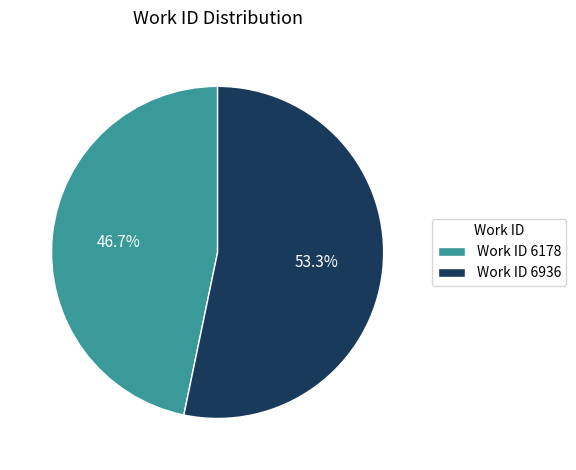

What portion of the pie excludes Work ID 6178?

53.3%